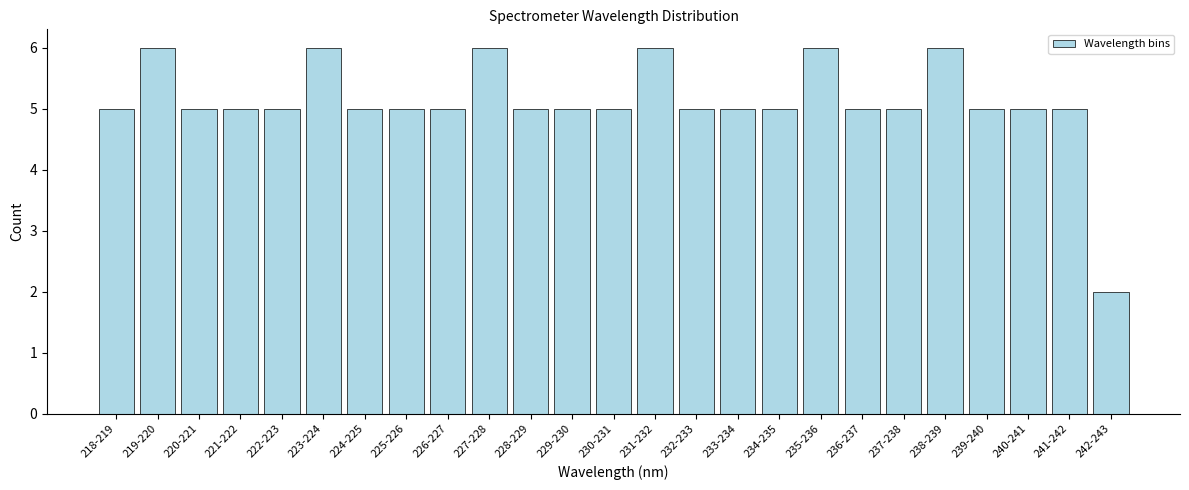

Reading left to right, transcribe all the data shown in this chart.

218-219=5	219-220=6	220-221=5	221-222=5	222-223=5	223-224=6	224-225=5	225-226=5	226-227=5	227-228=6	228-229=5	229-230=5	230-231=5	231-232=6	232-233=5	233-234=5	234-235=5	235-236=6	236-237=5	237-238=5	238-239=6	239-240=5	240-241=5	241-242=5	242-243=2